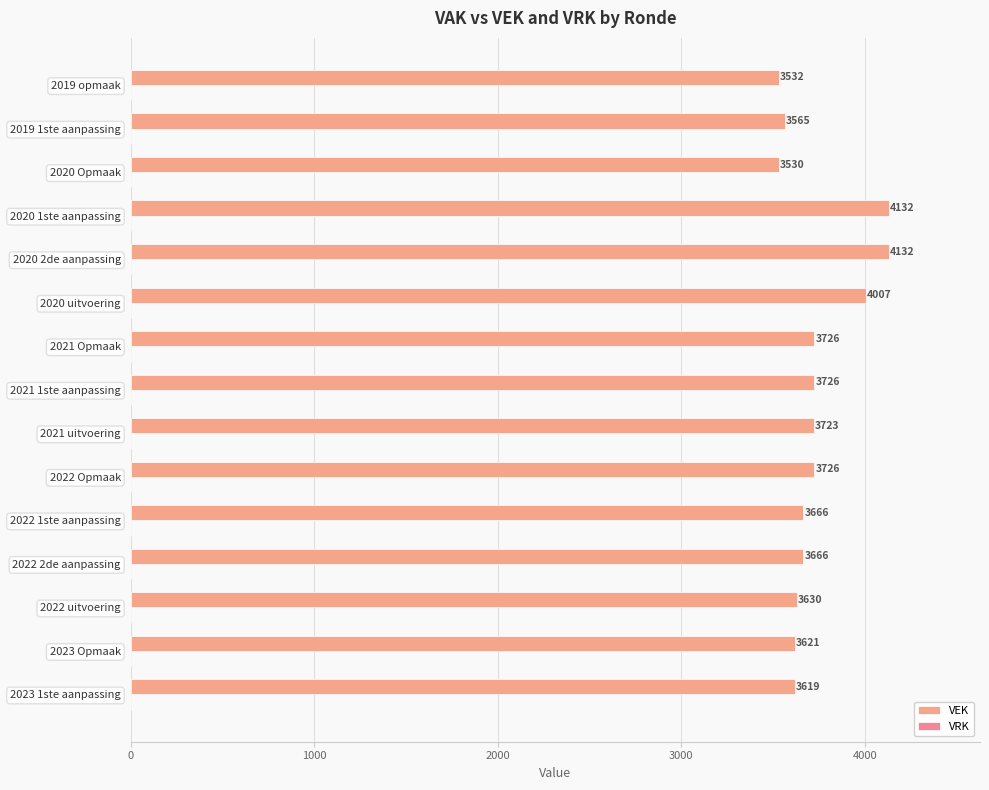

Count the number of categories in the chart.

15